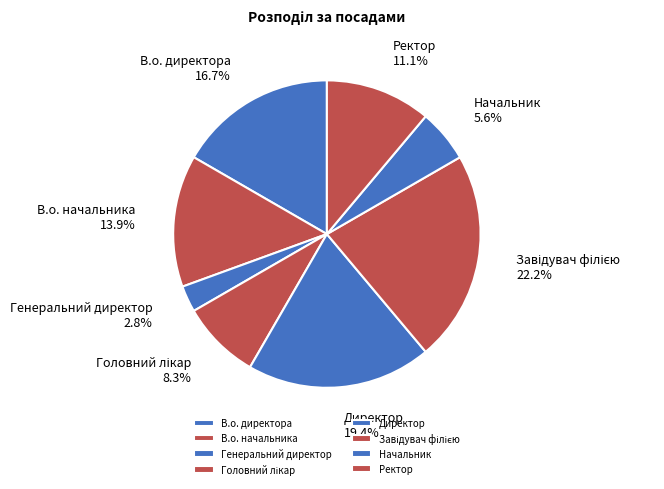

Which category has the smallest portion of the pie?

Генеральний директор